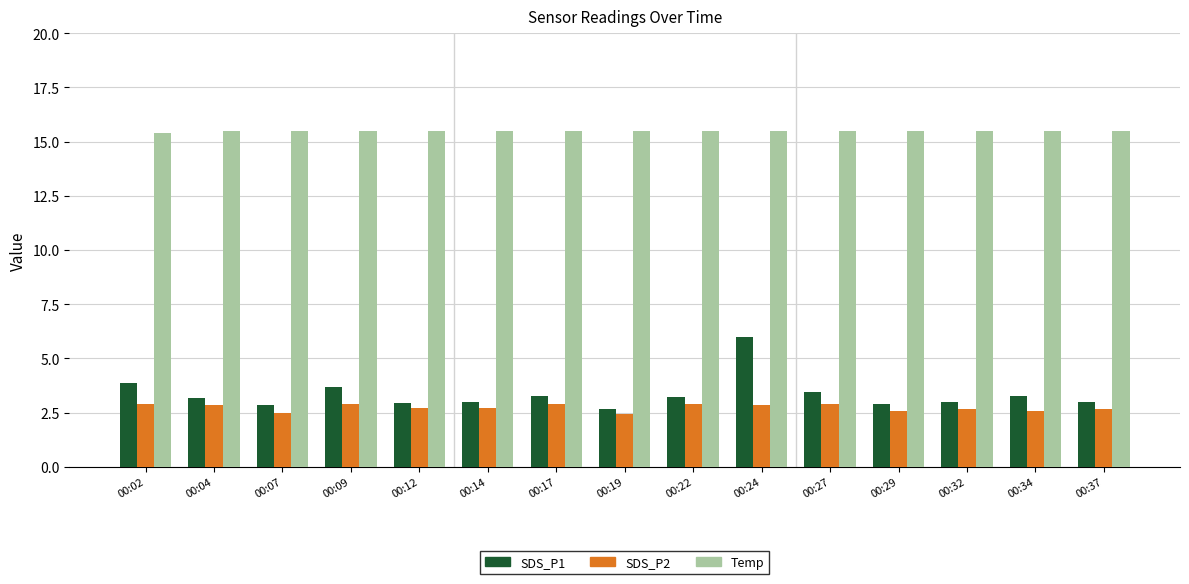

What is the difference between the highest and lowest values at 00:12?

12.8